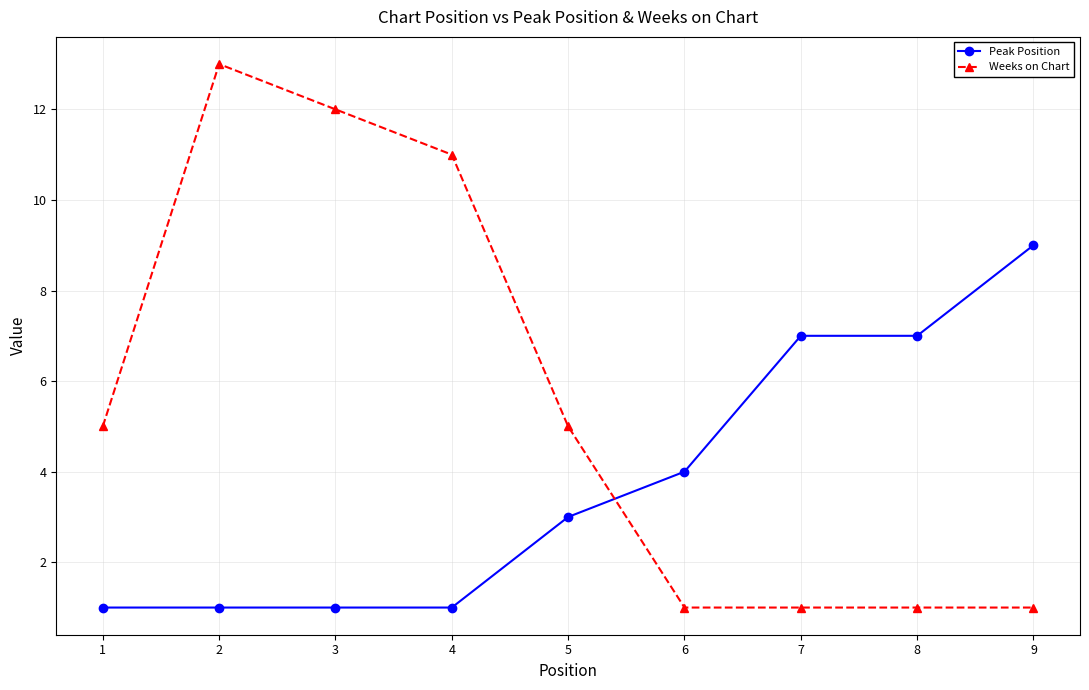

At which category does Weeks on Chart reach its first local peak?

2